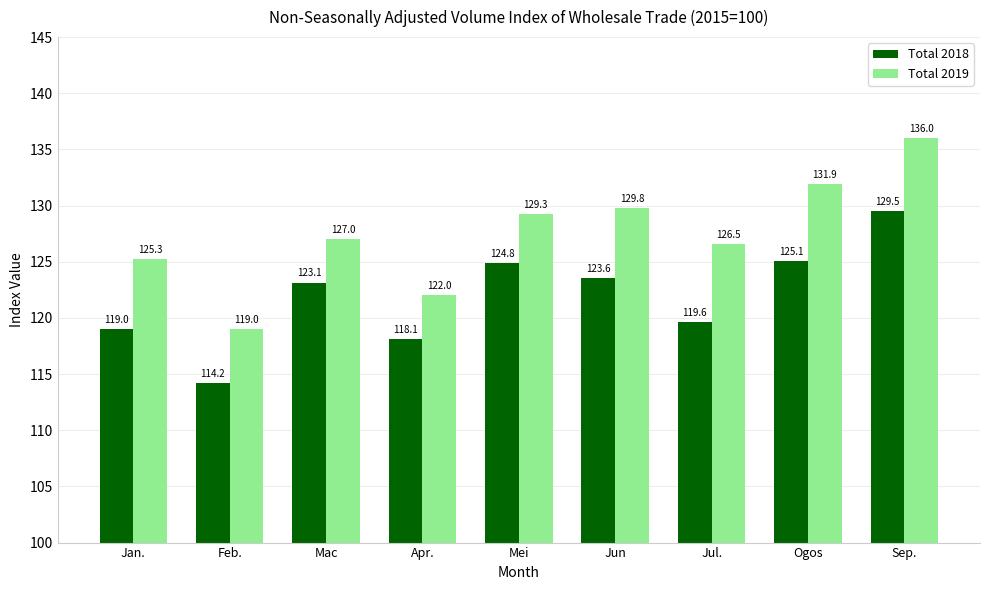

What is the difference between the maximum and minimum values in the Total 2019 series?

17.0